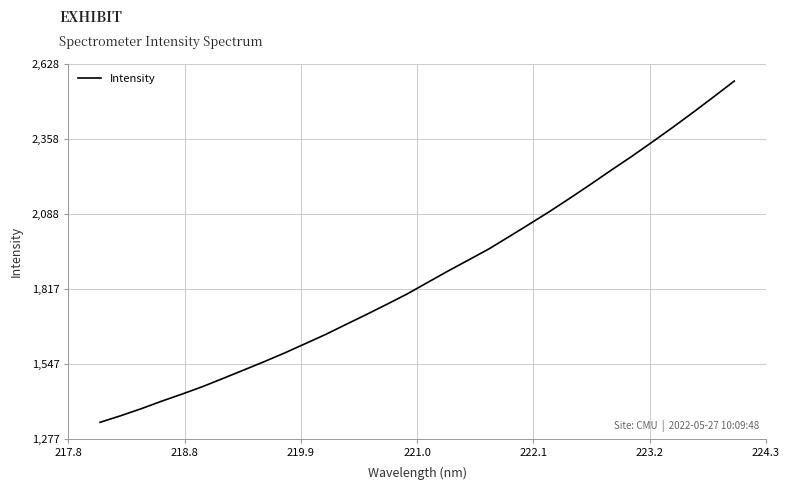

What is the greatest value displayed?

2567.0